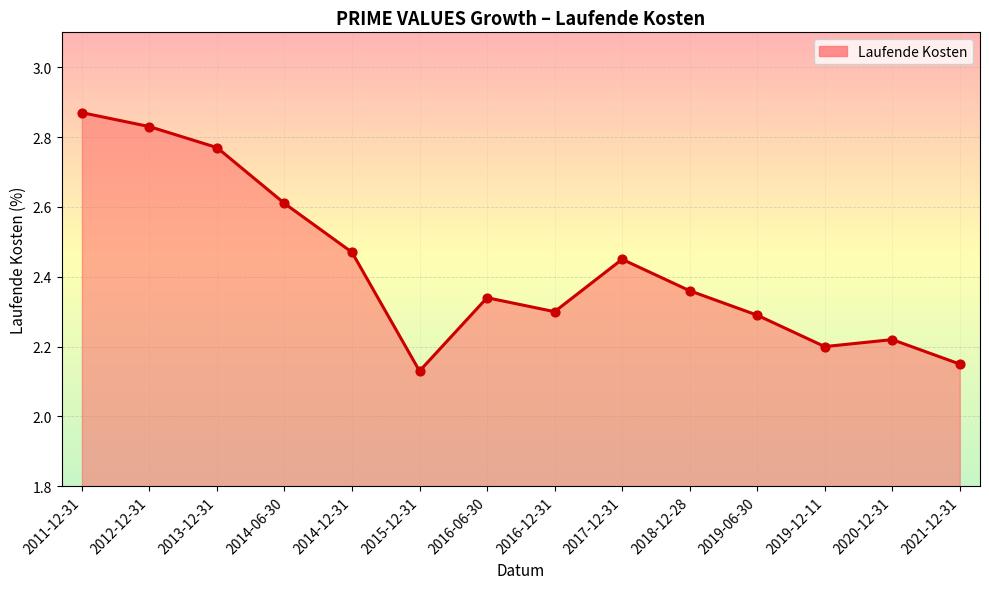

What is the change in value from 2015-12-31 to 2016-12-31?

+0.2